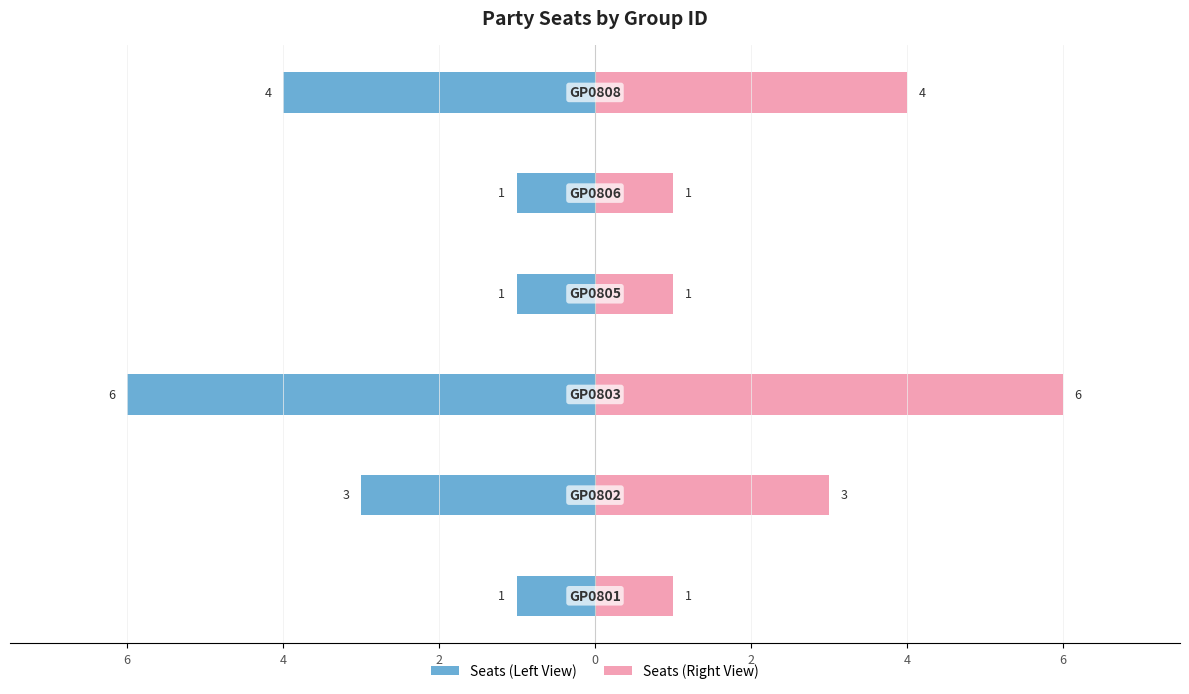

Which series has the largest range (max minus min)?

Seats (Left View)